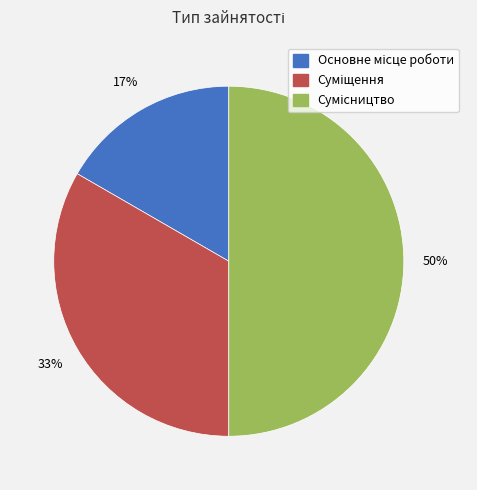

To the nearest percent, what is the difference between the largest and smallest slice percentages?

33%